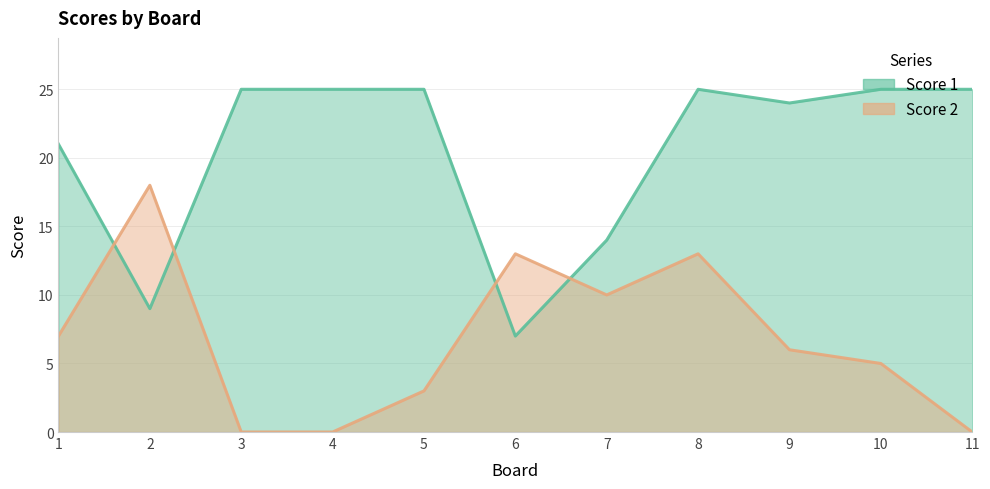

How many lines are shown in the chart?

2